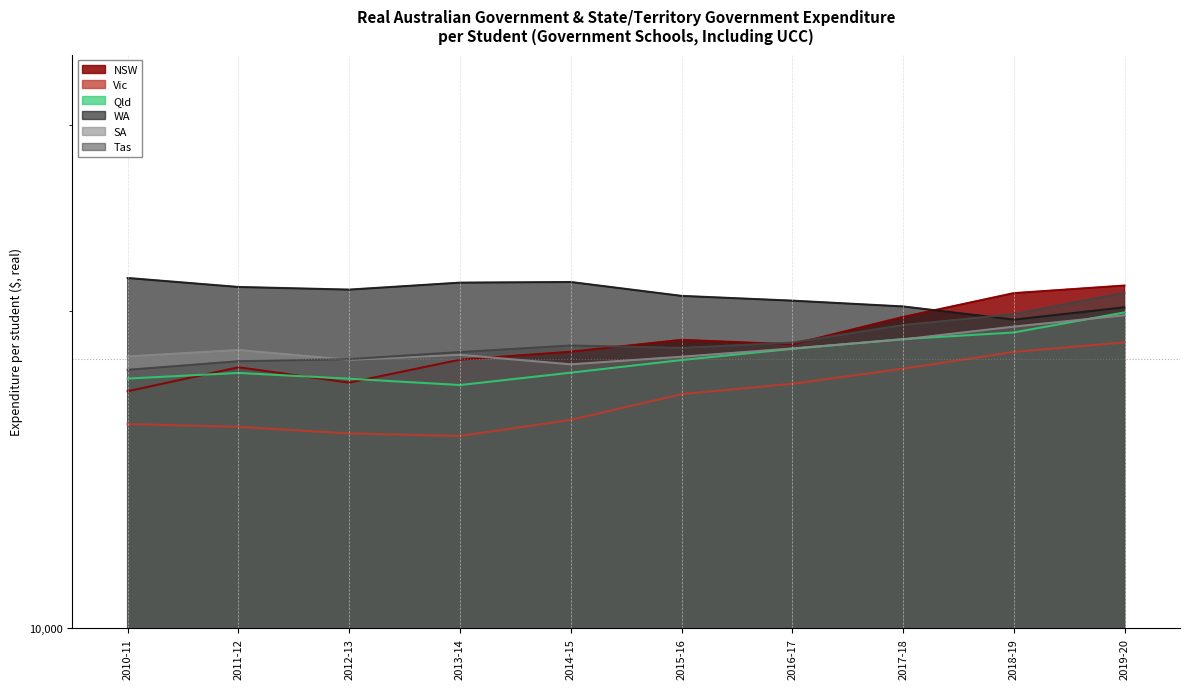

What is the sum of all SA values?

184839